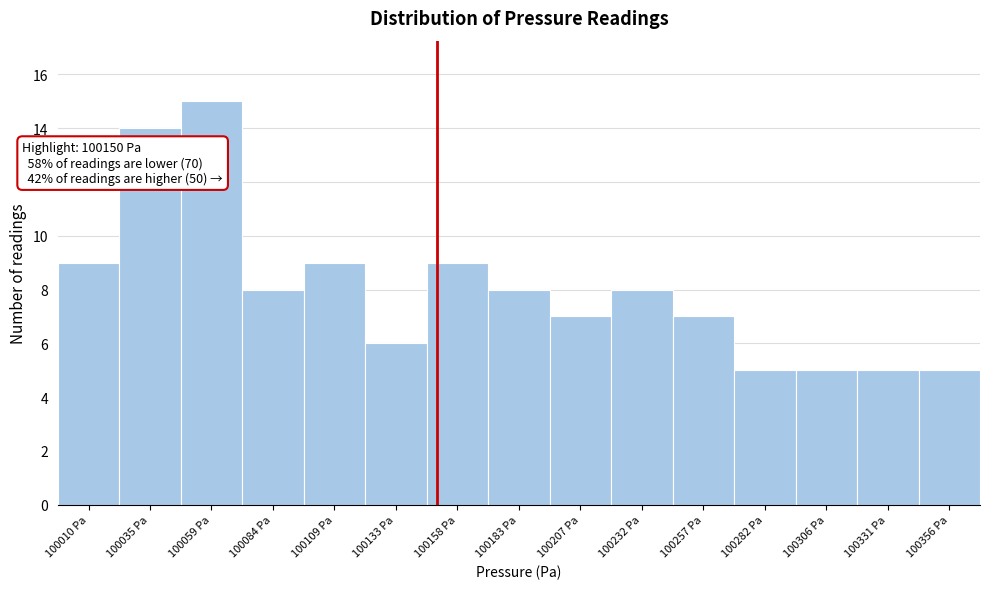

Which range on the x-axis has the tallest bar?

100045 to 100070